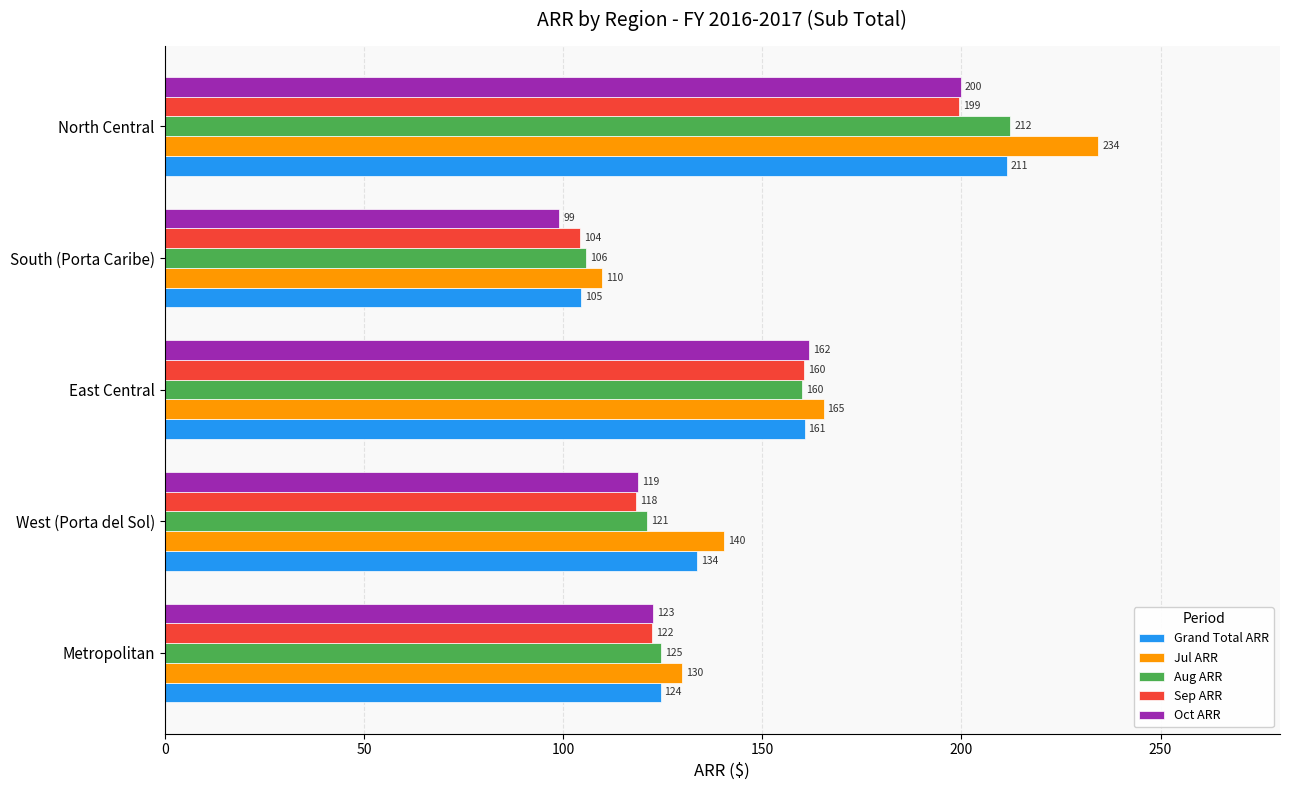

How many data points in Sep ARR are above 122?

3